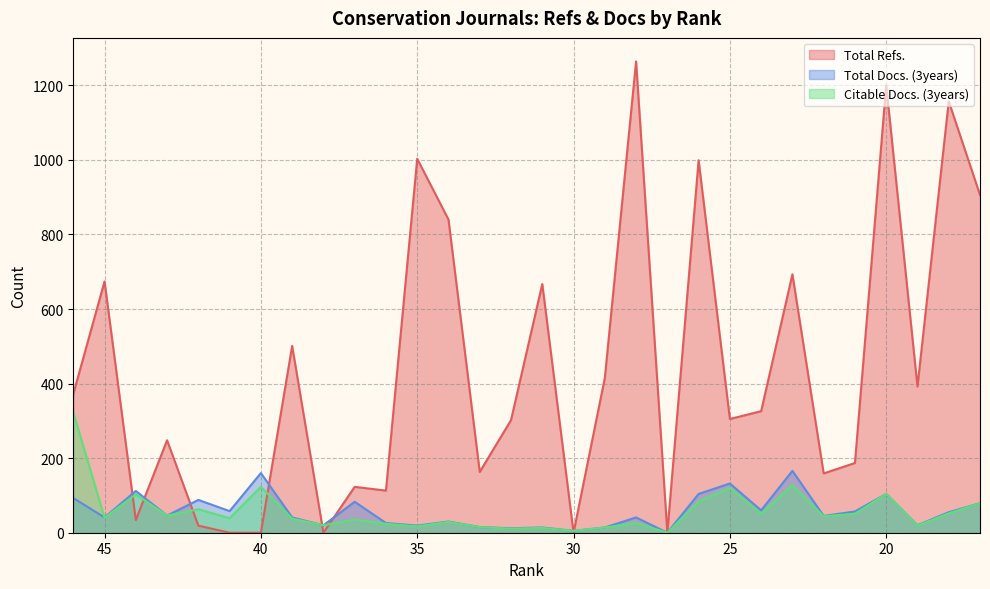

What is the value of the Total Refs. point at the 23rd from the left?

326